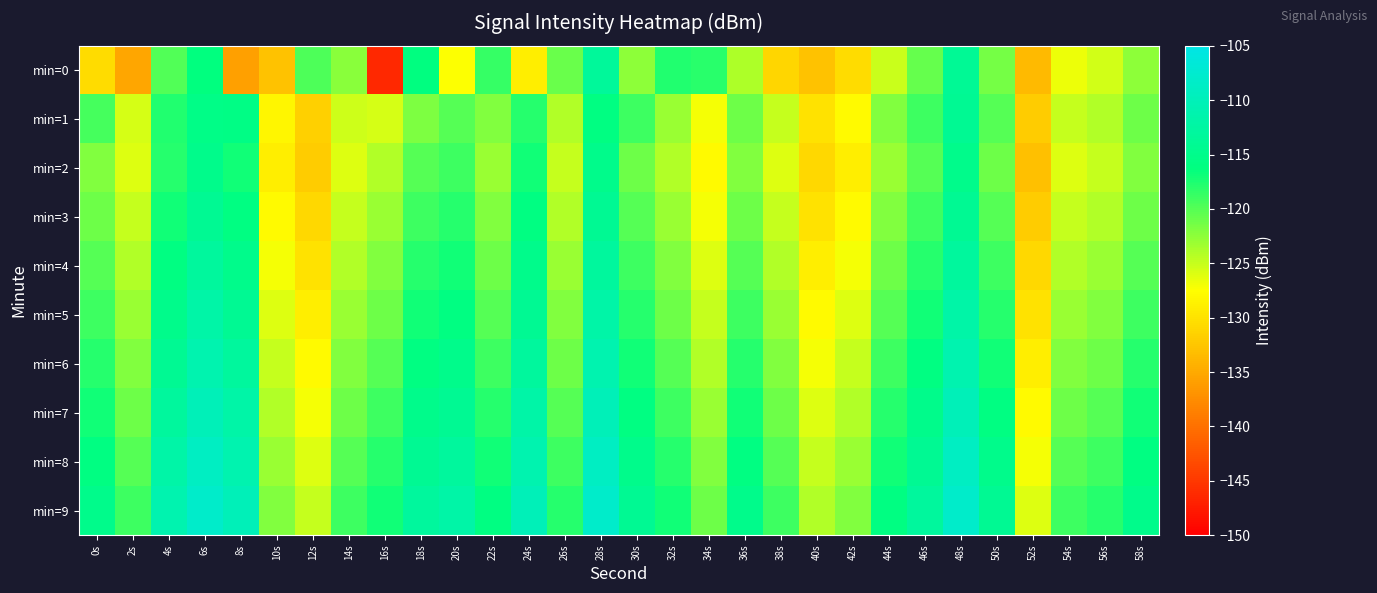

Which series changed the most between 10s and 28s?

min=0